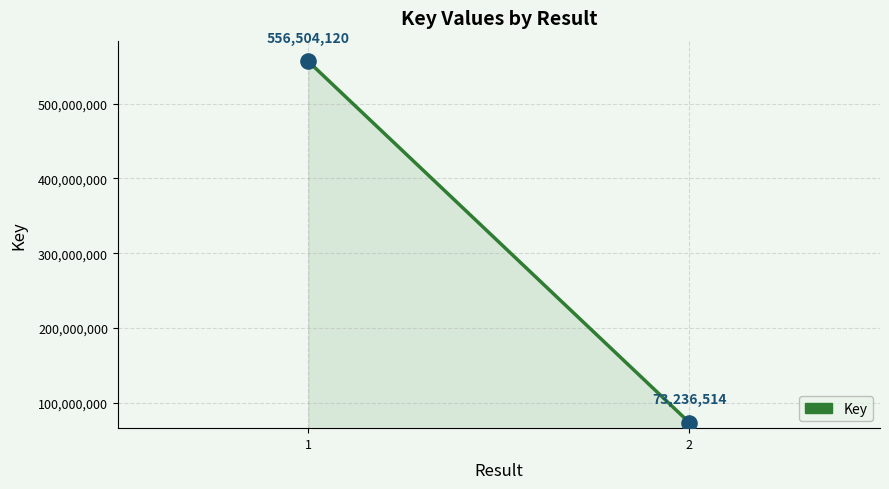

What is the average Y value?

314870317